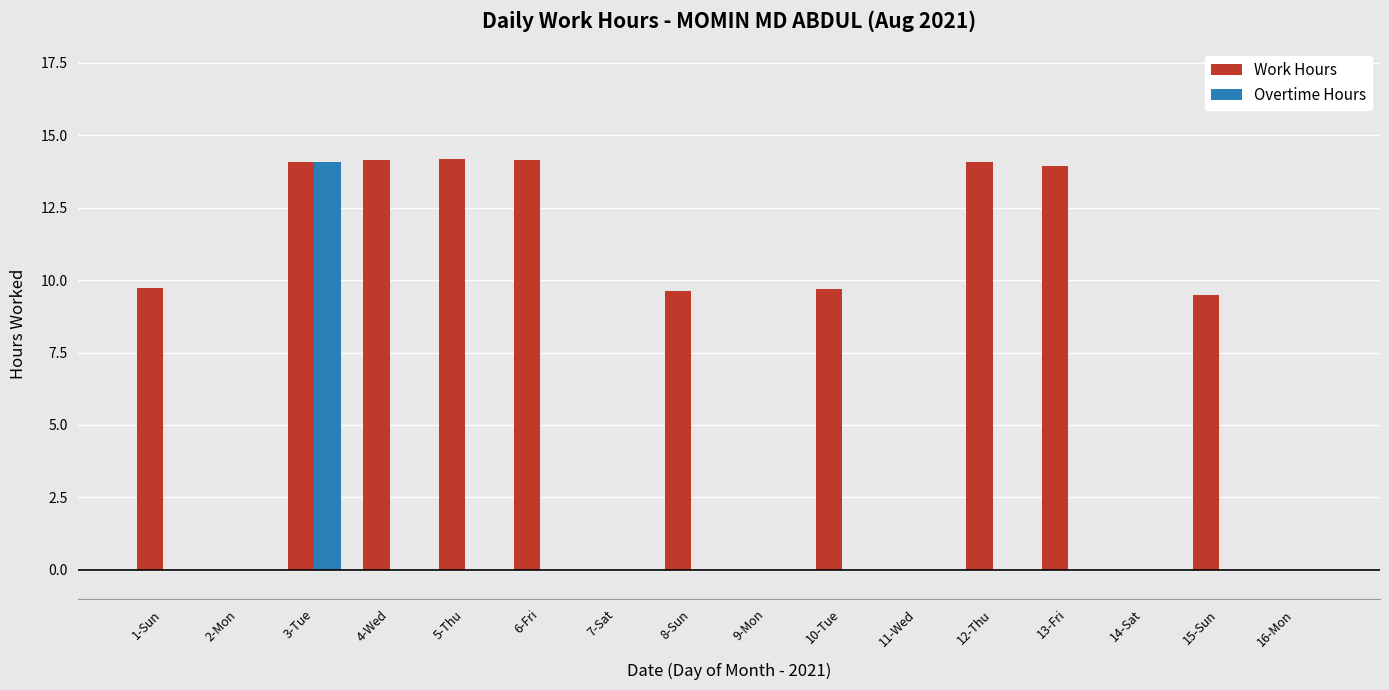

At which category is the sum across all series the highest?

3-Tue